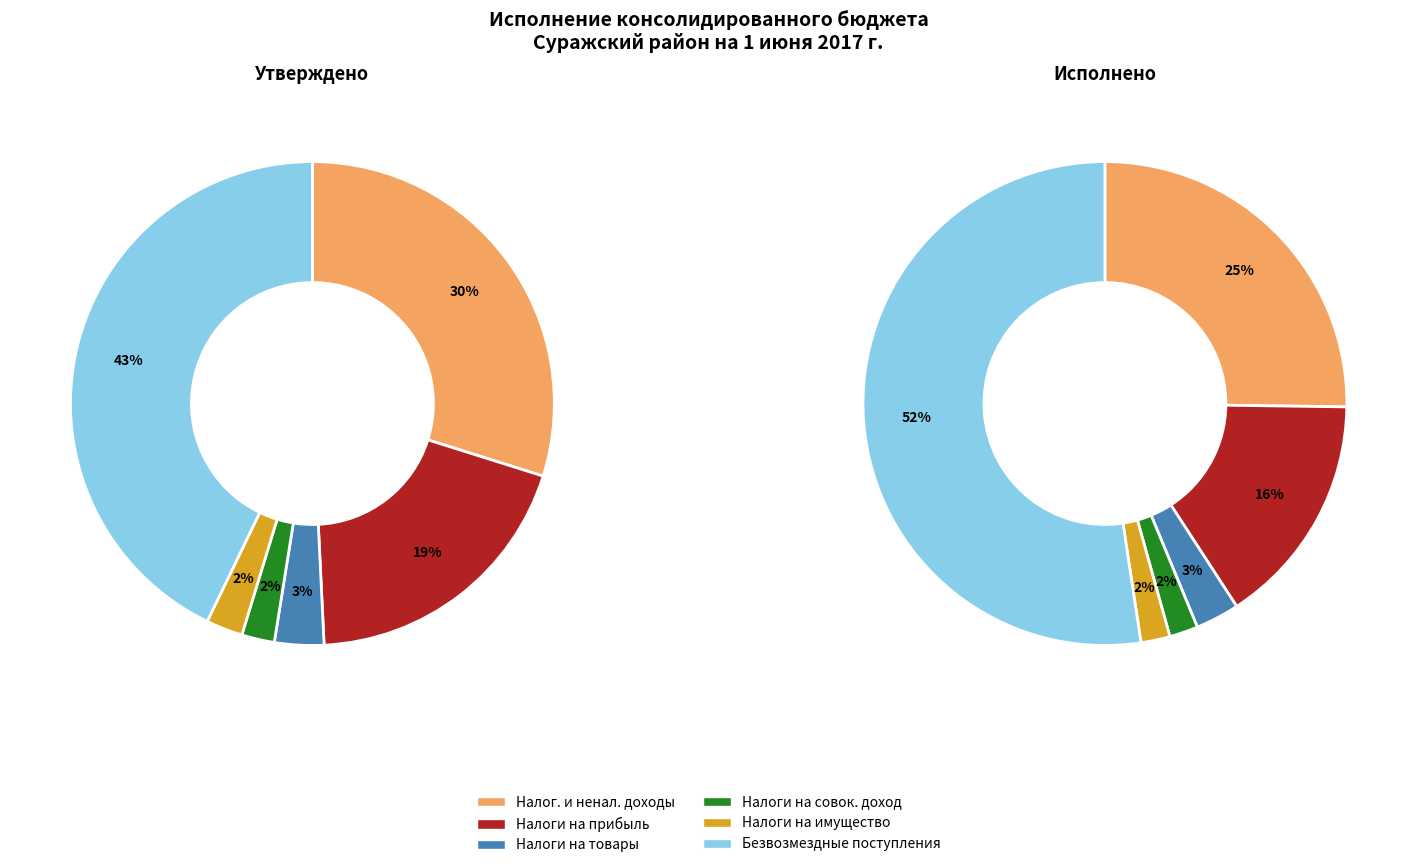

To the nearest percent, what portion does НАЛОГИ НА СОВОКУПНЫЙ ДОХОД represent?

2%